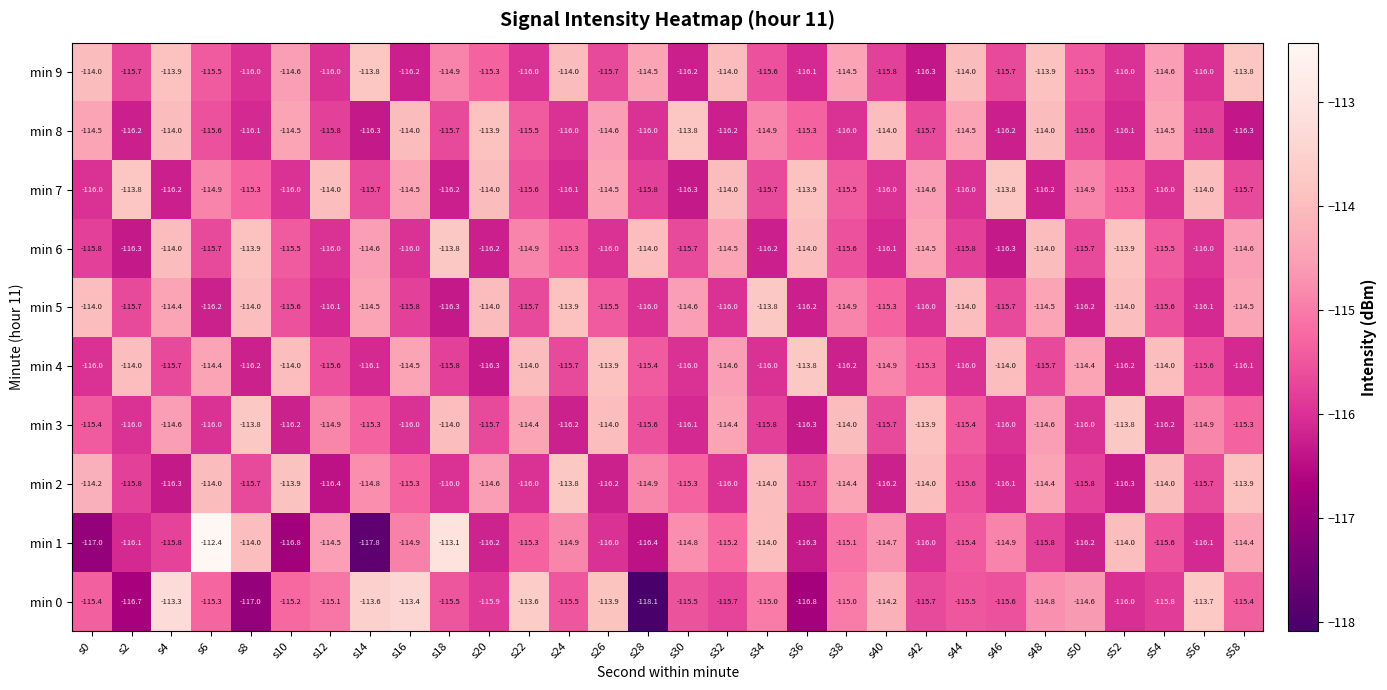

Where does the min 0 series first go above -115?

s4